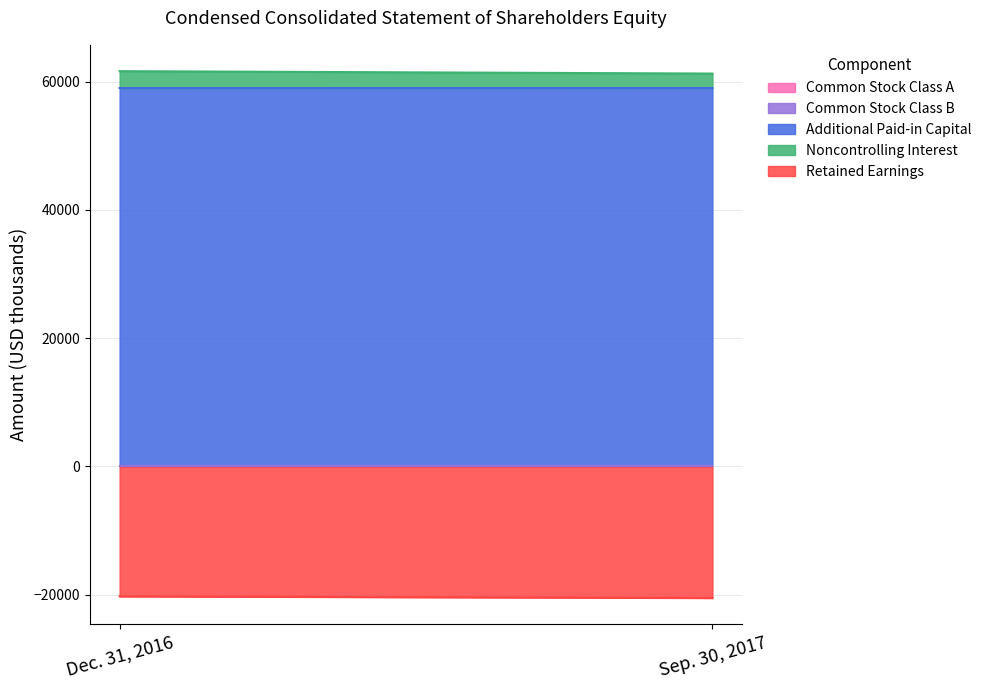

The value of Common Stock Class B at Sep. 30, 2017 is 10. True or false?

False